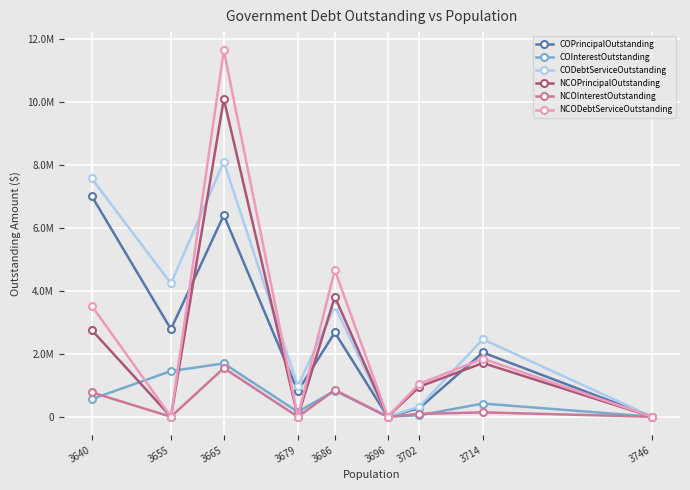

True or false: COPrincipalOutstanding and NCOInterestOutstanding intersect in this chart.

False